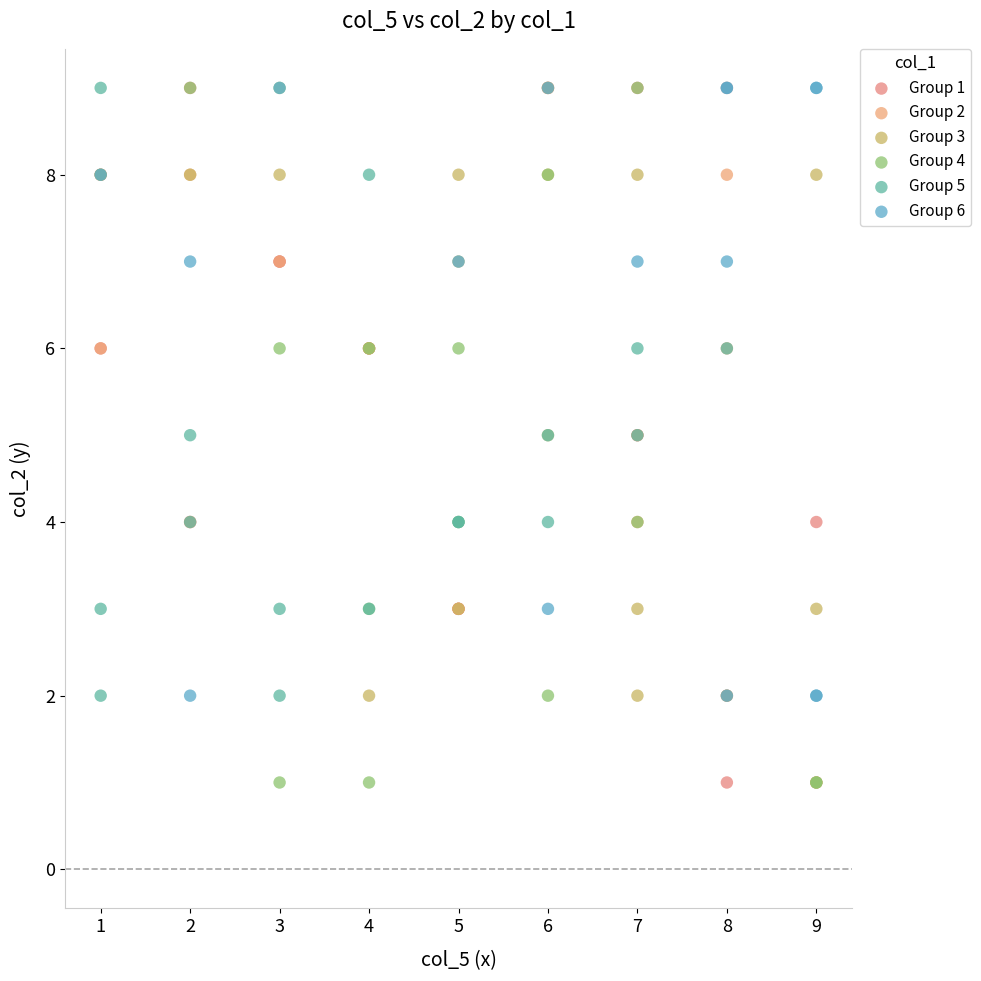

What are all the series names shown in the legend?

Group 1, Group 2, Group 3, Group 4, Group 5, Group 6